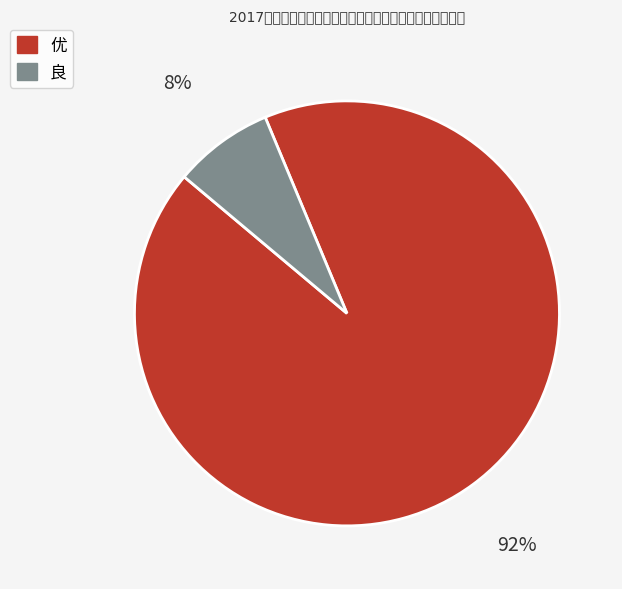

Is it true that 良 is 13% of the pie?

False